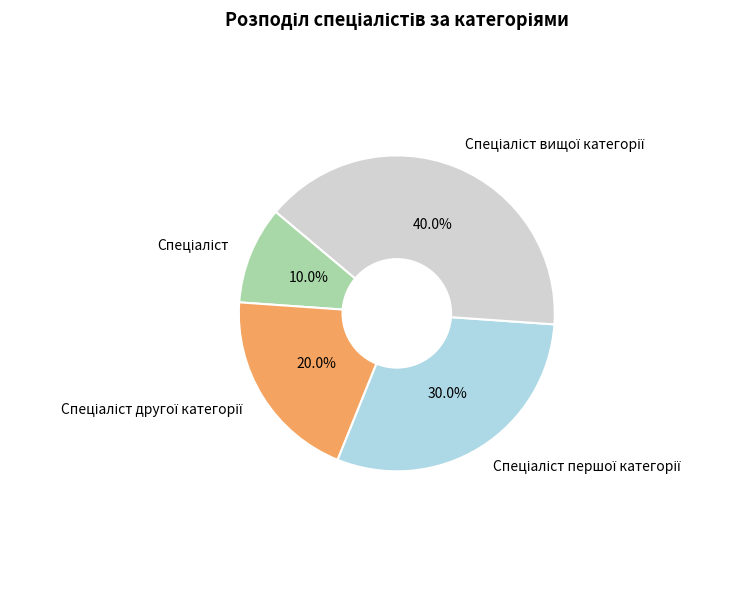

Does any single category account for the majority?

No